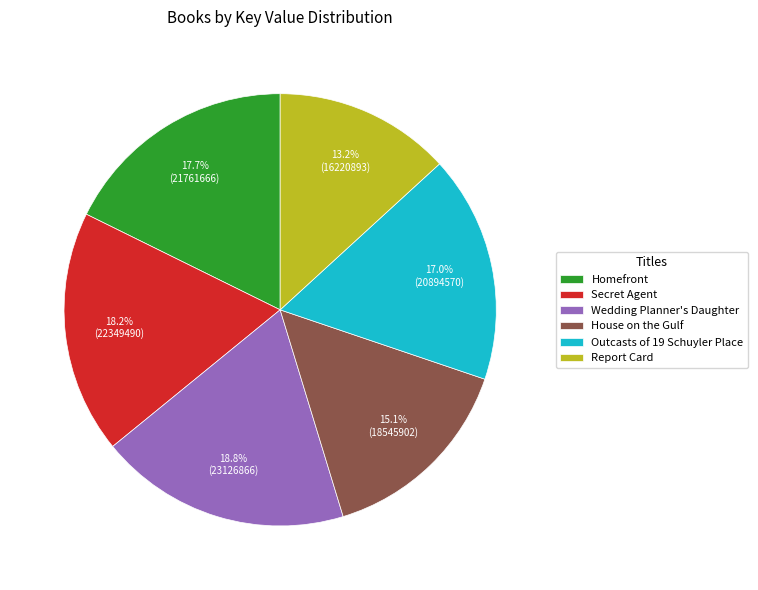

Combined, what portion of the pie is Outcasts of 19 Schuyler Place and Secret Agent?

35.2%